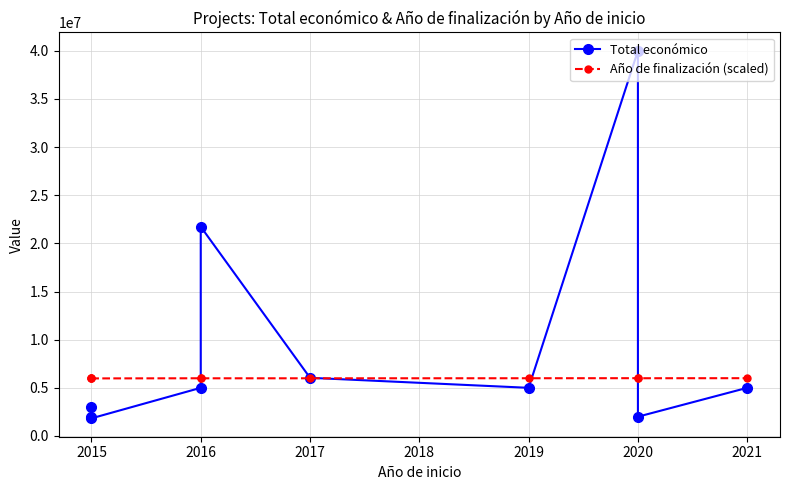

What is the average value of the Total económico series?

9160330.0